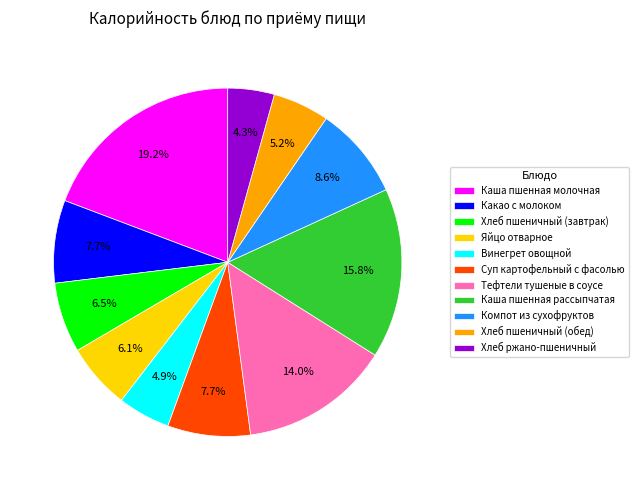

What percentage do Суп картофельный с фасолью and Каша пшенная рассыпчатая together represent?

23.5%